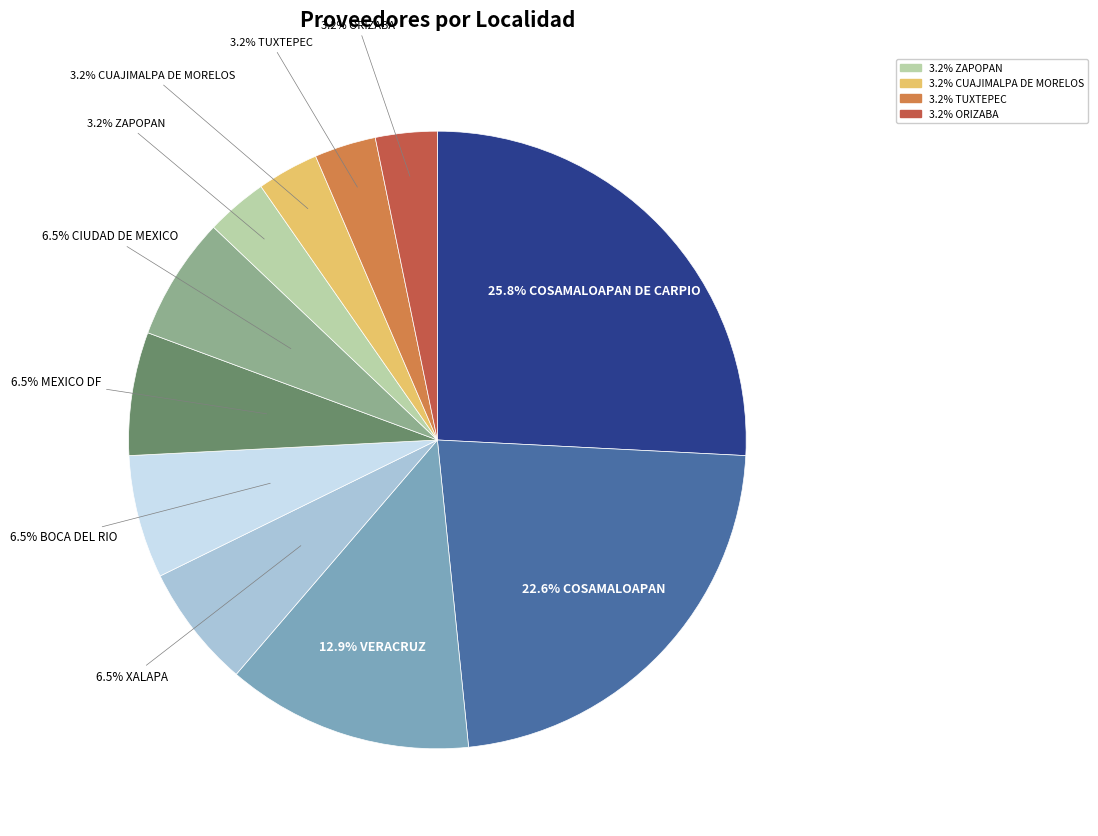

Is there any slice that represents more than half of the pie?

No